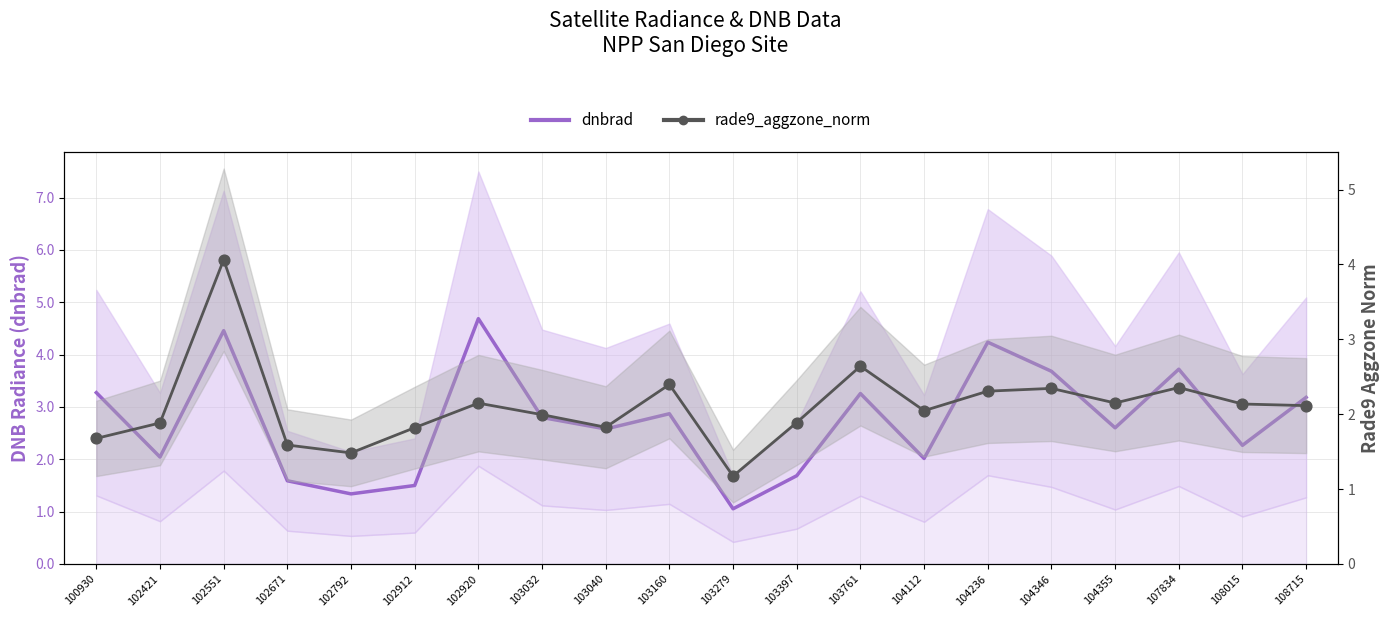

Which series has the largest Y range (max minus min)?

dnbrad